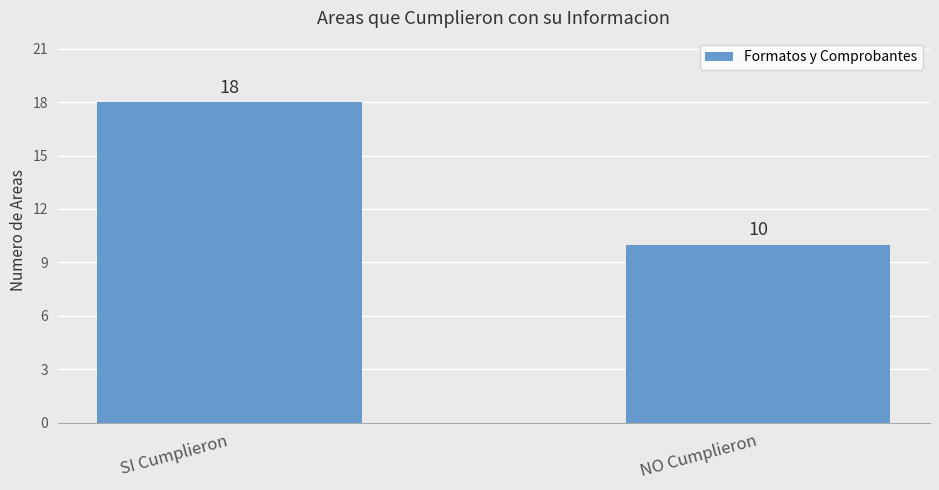

Count the number of data series in this chart.

1